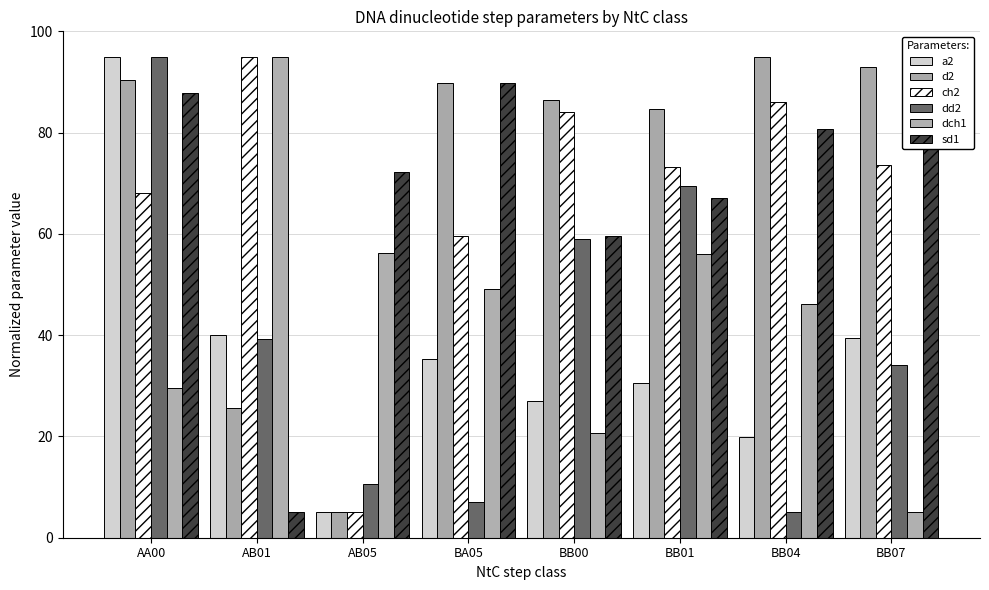

What is the value of the dch1 bar at the 3rd from the left?

56.3